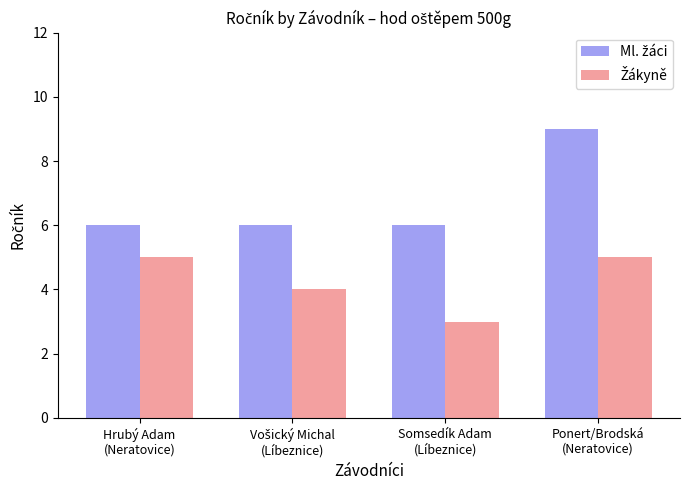

What is the smallest value displayed?

3